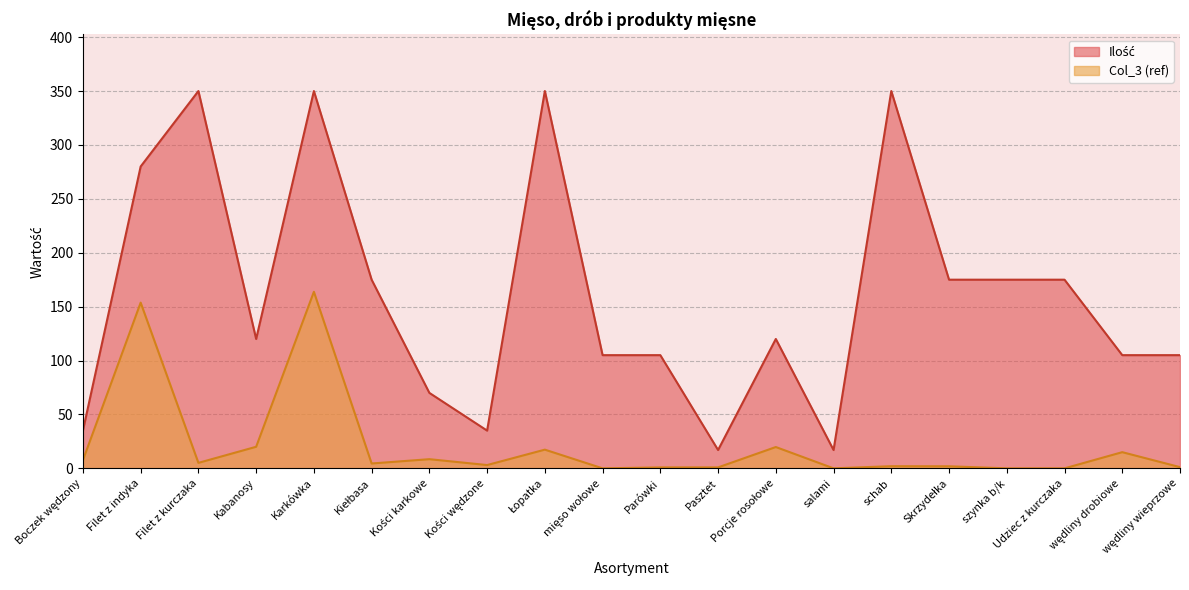

Is the value of Col_3 (ref) at wędliny drobiowe greater than the value of Ilość at wędliny drobiowe?

No